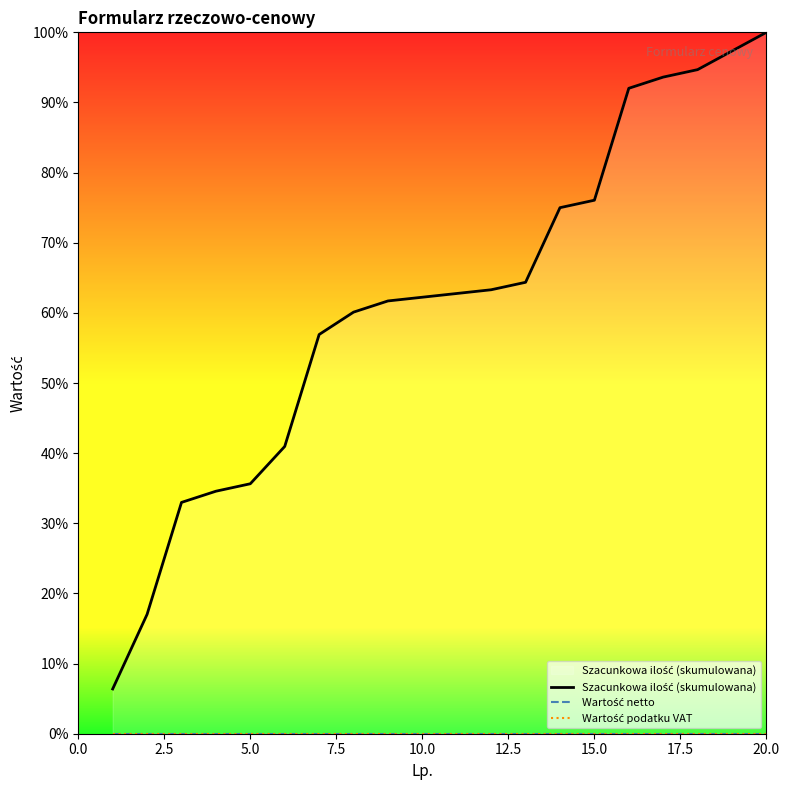

Does the chart display data point markers on the line(s)?

No